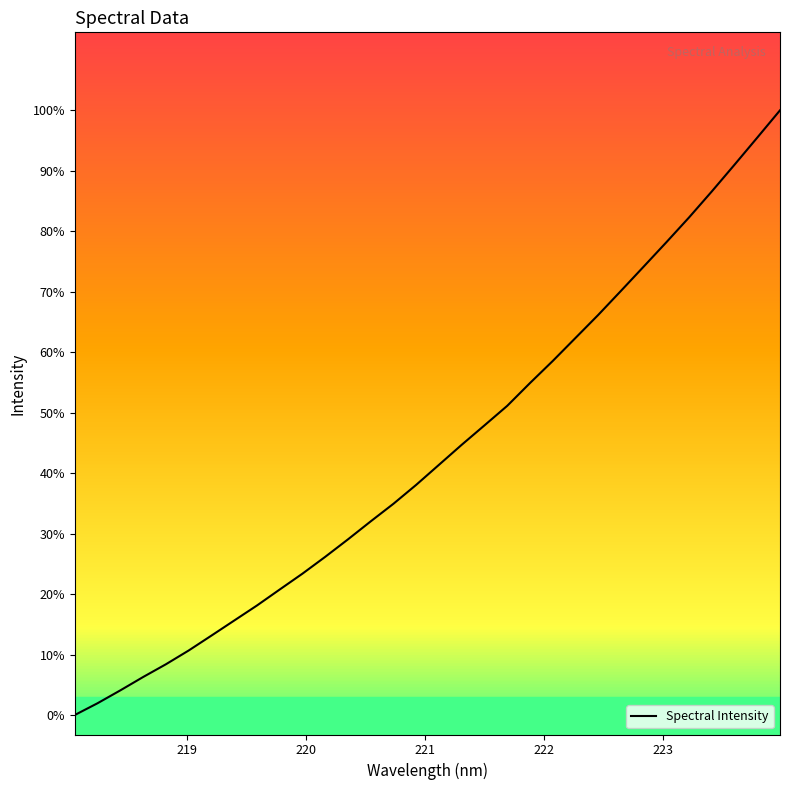

Does the chart have visible grid lines?

No